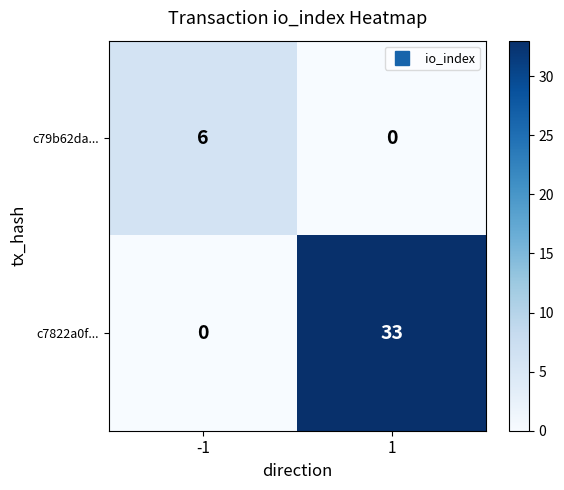

Rank the series by their maximum value, from lowest to highest.

c79b62da..., c7822a0f...